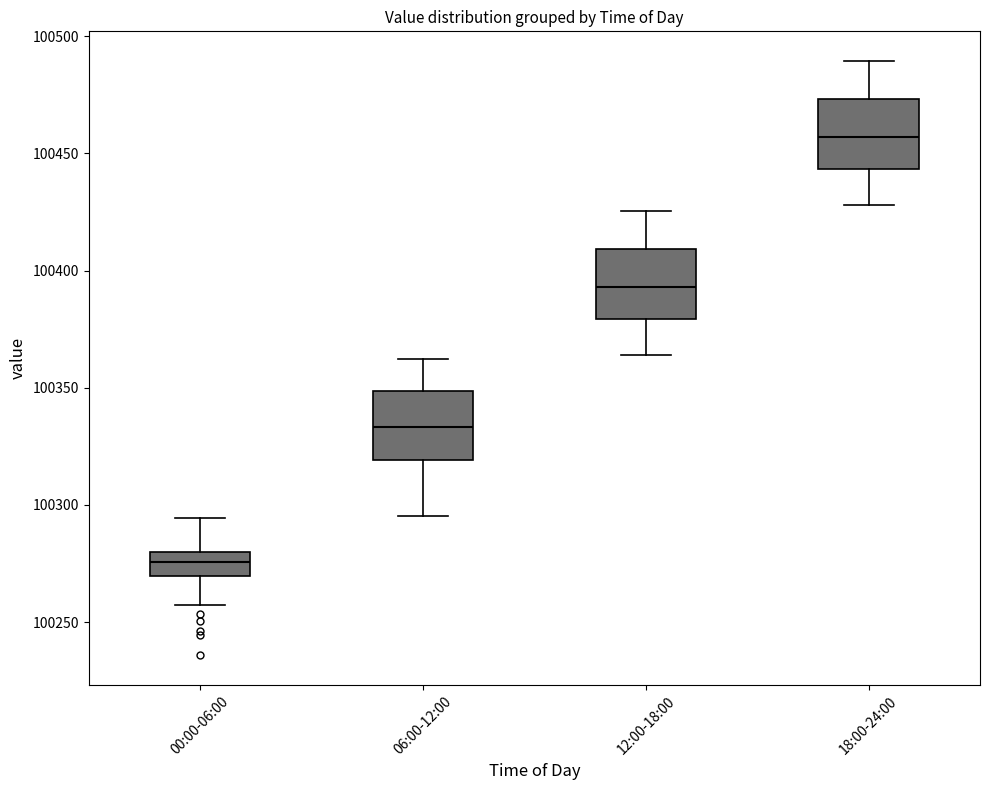

Which box's median line is the highest?

18:00-24:00